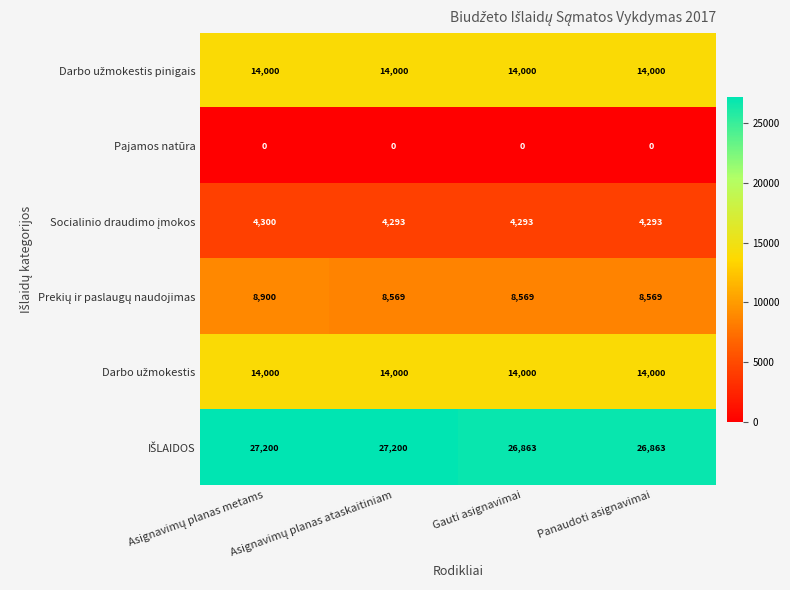

What is the difference between the highest and lowest values at Panaudoti asignavimai?

26863